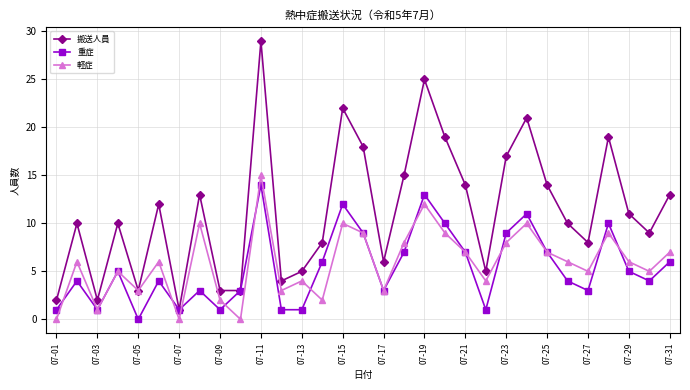

Which series has the largest total across all categories?

搬送人員